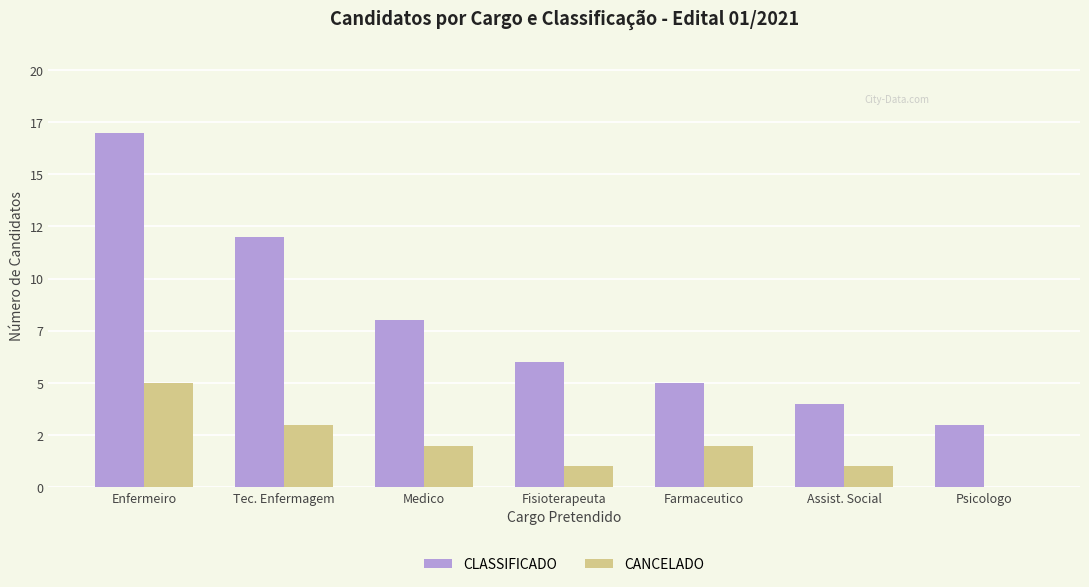

What are all the series names shown in the legend?

CLASSIFICADO, CANCELADO